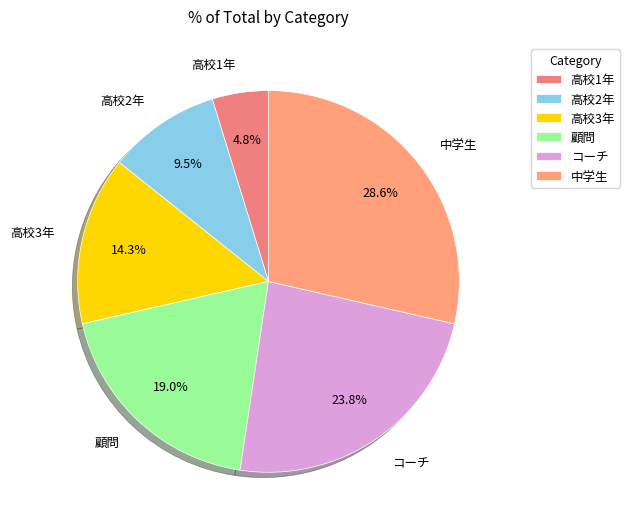

Count the number of slices in the pie.

6